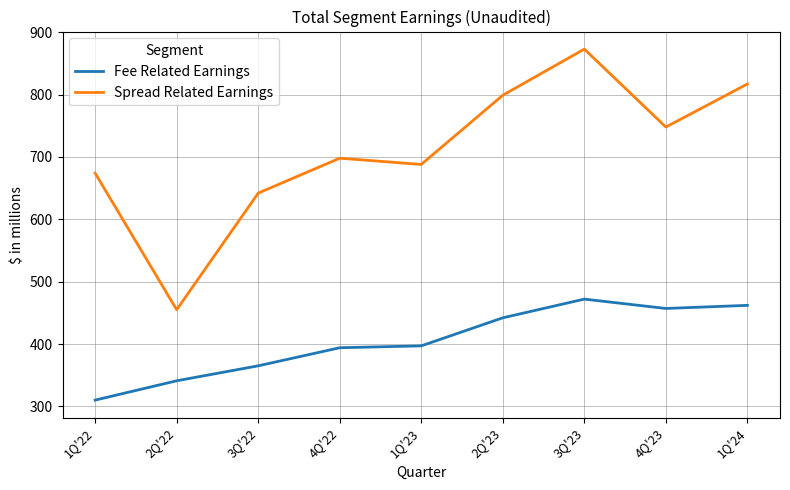

At which category does the chart reach its minimum across all series?

1Q'22